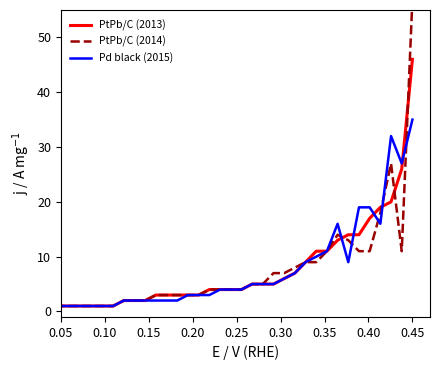

Which series has the largest range (max minus min)?

PtPb/C (2014)